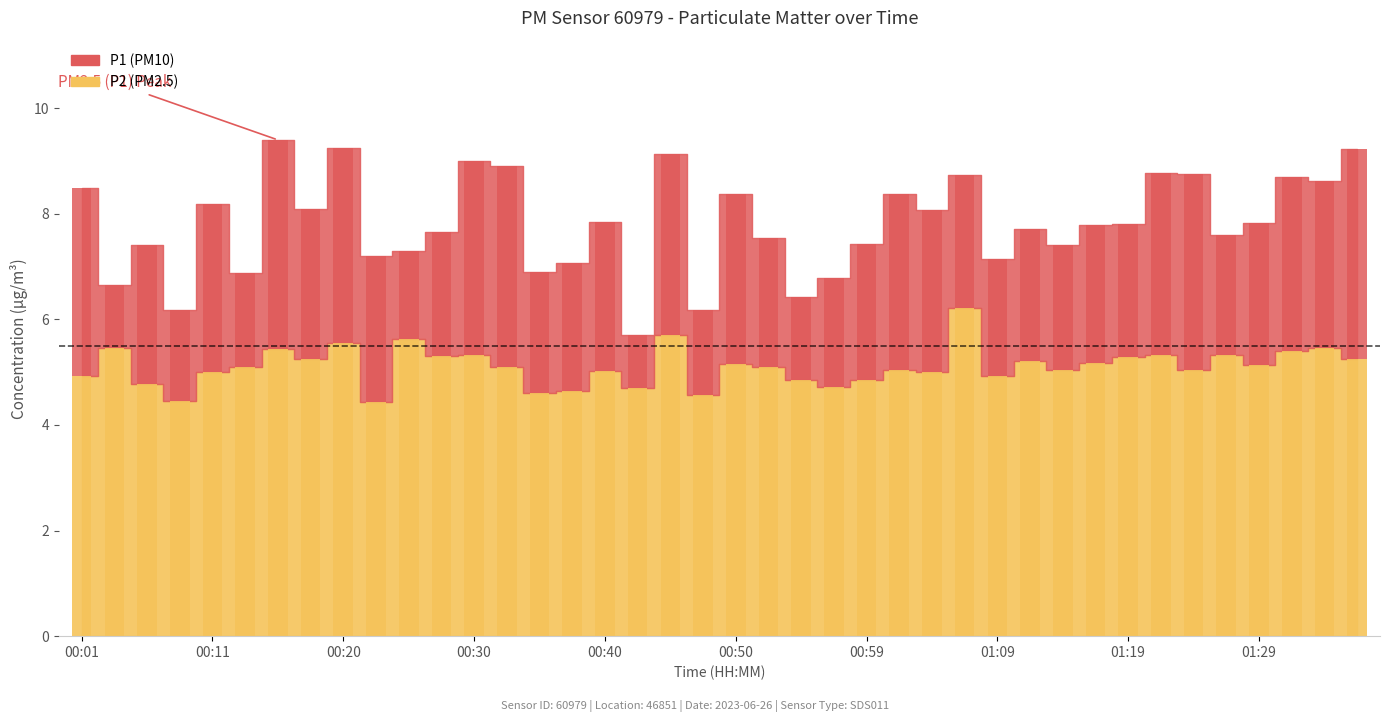

Does the chart contain stacked bars?

No